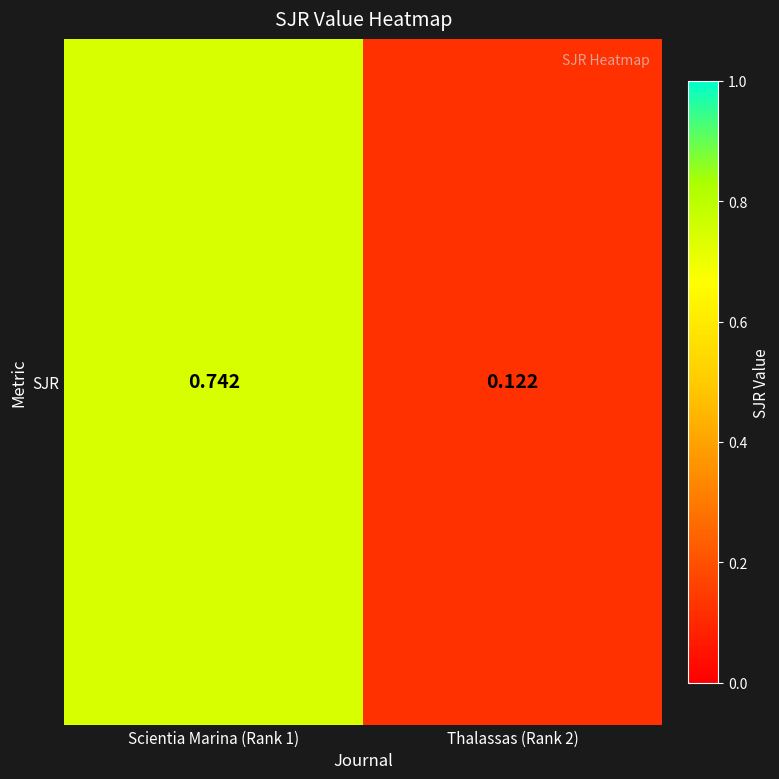

What is the change in value from Scientia Marina (Rank 1) to Thalassas (Rank 2)?

-0.6